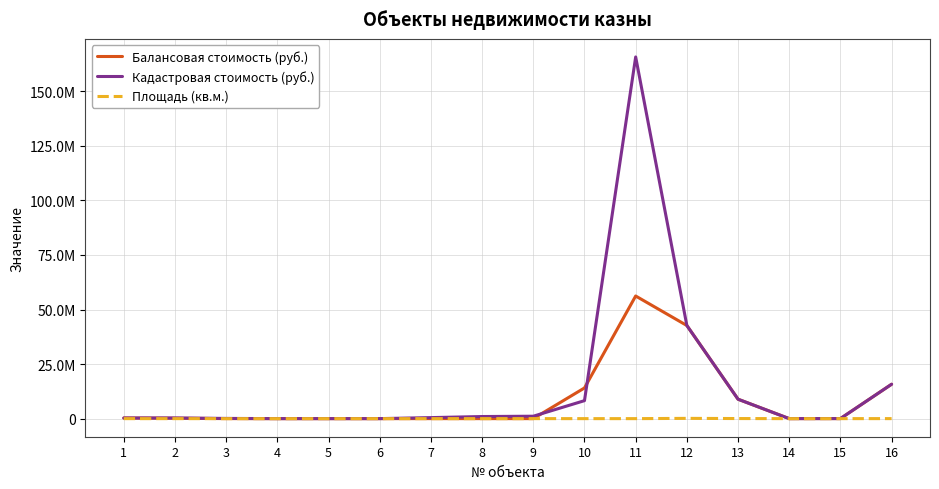

Does the chart display data point markers on the line(s)?

No